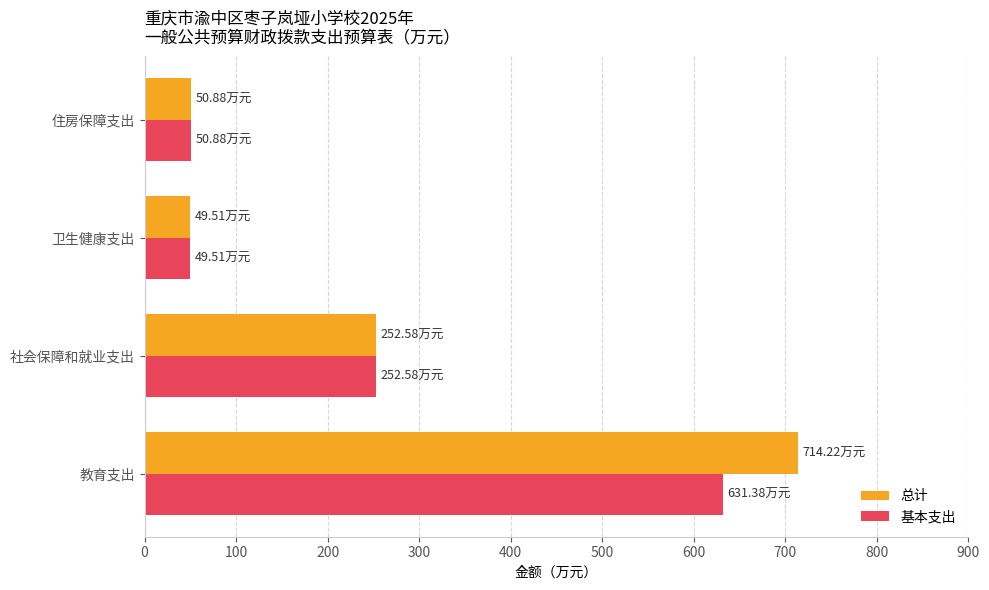

Which series has the largest total across all categories?

总计